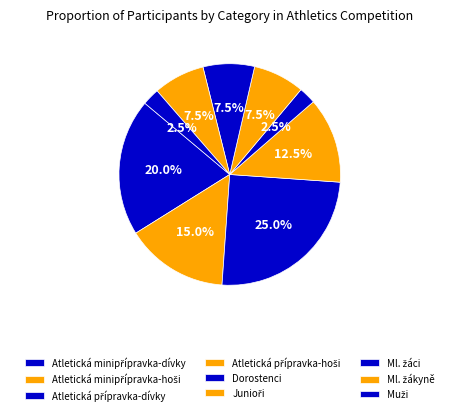

Combined, do Dorostenci and Atletická přípravka-hoši account for over 50%?

No